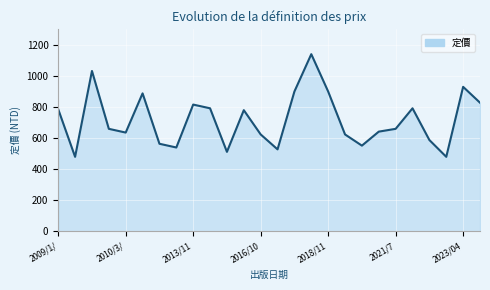

At which label does the data first exceed 660?

2009/1/